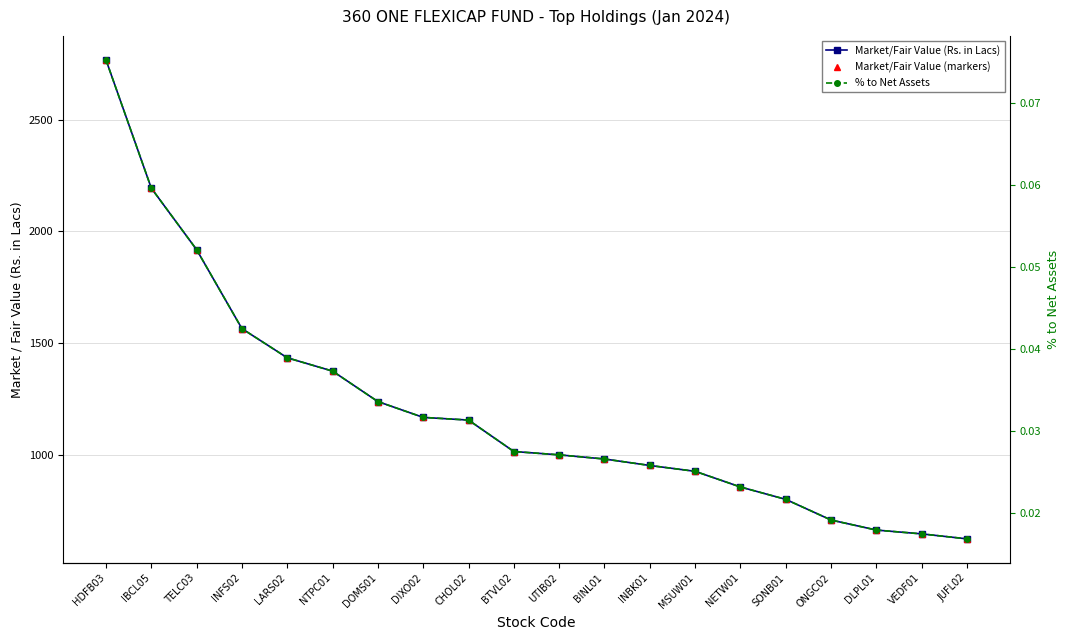

Between DOMS01 and JUFL02, which series saw the biggest shift?

Market/Fair Value (Rs. in Lacs)